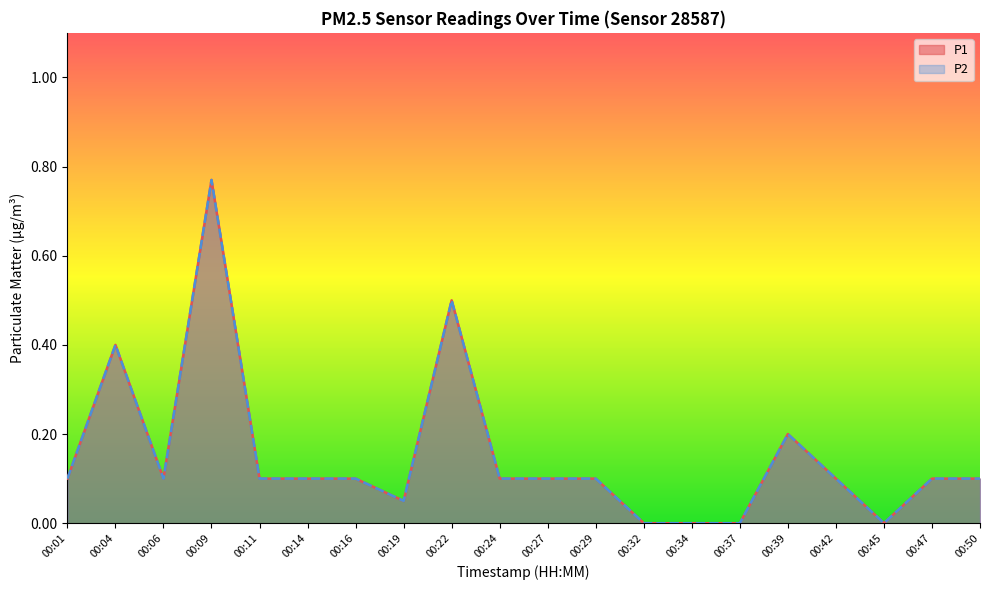

Is the value of P1 at 00:42 greater than the value of P2 at 00:34?

Yes